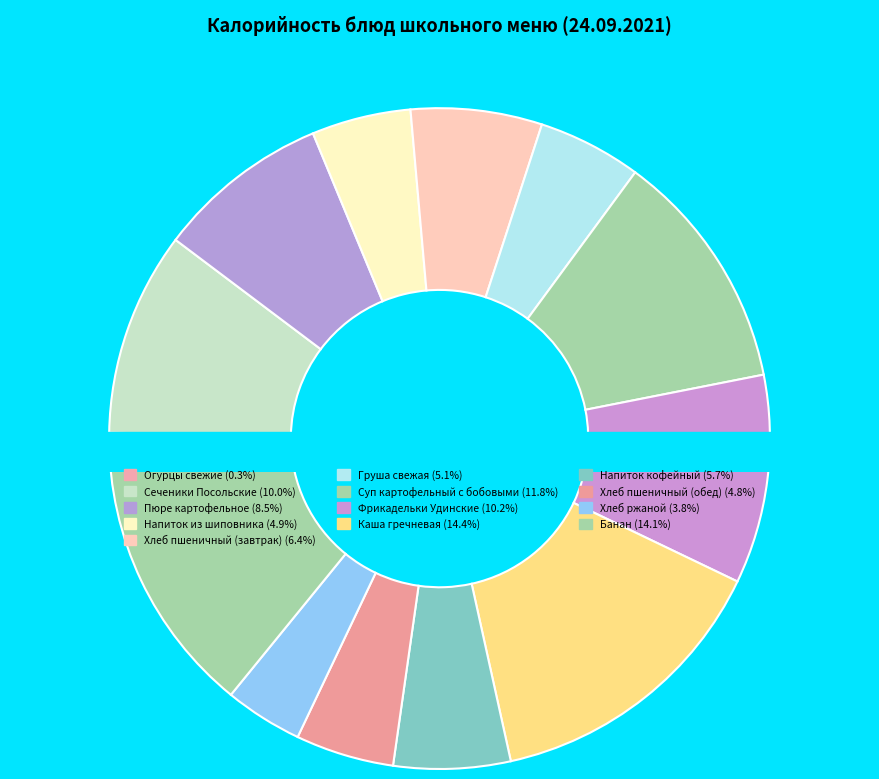

Is Груша свежая the majority of the pie?

No